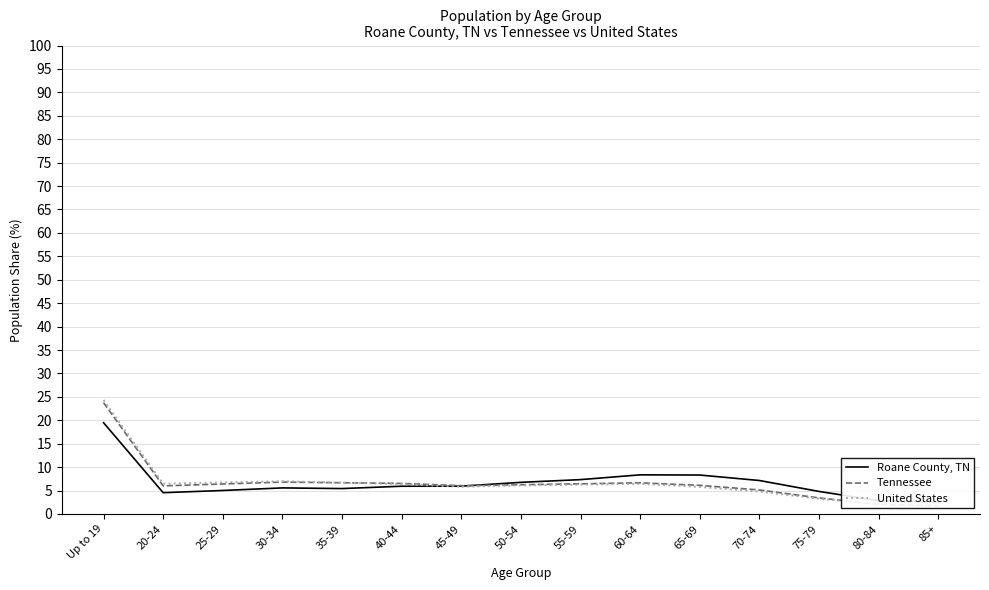

Is this an area chart (filled region under the line)?

No